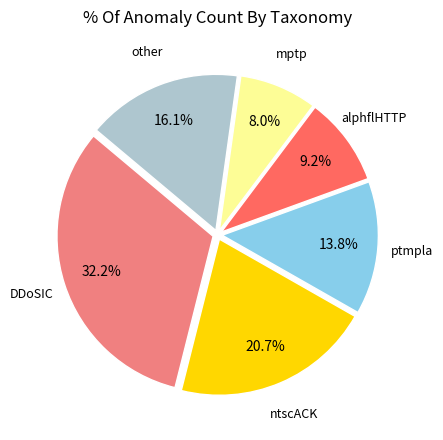

Does any single category account for the majority?

No